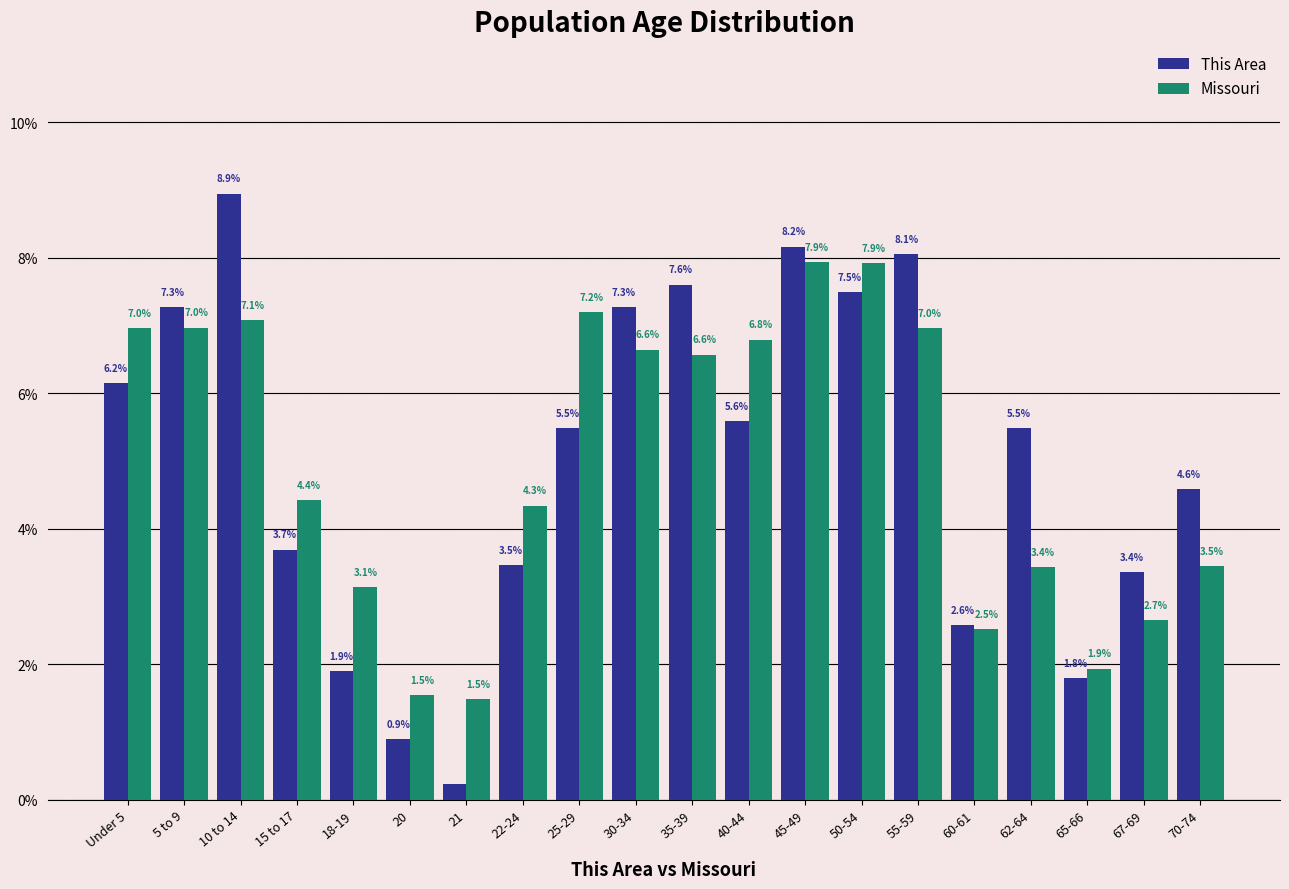

Which series has the widest spread of values?

This Area